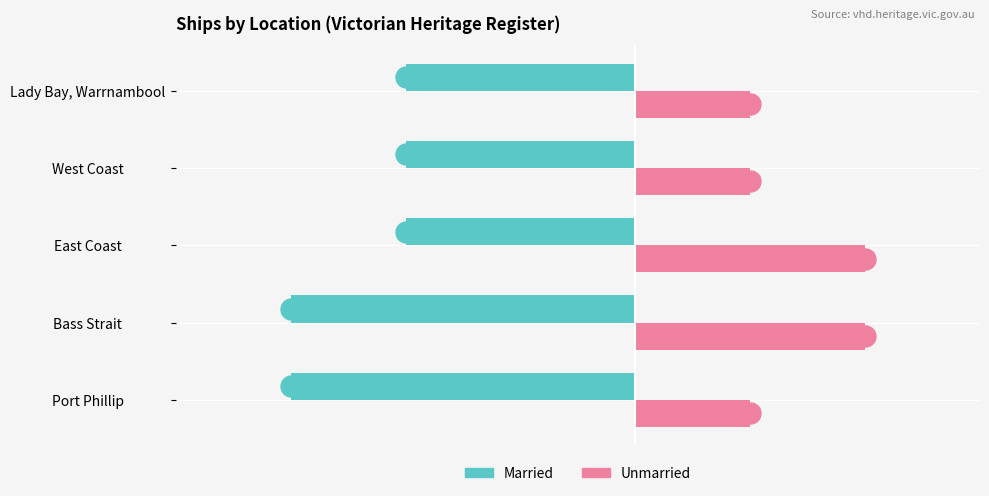

What is the highest value of the Unmarried series?

2